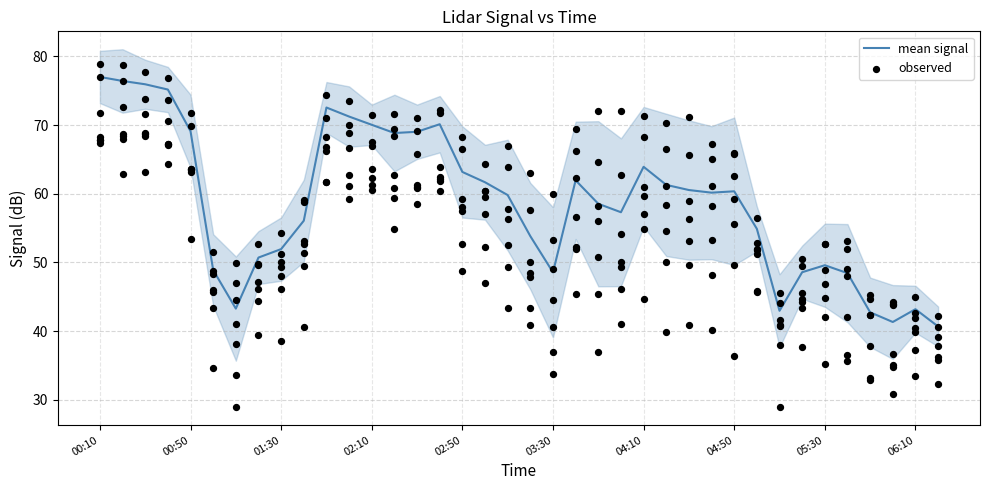

The mean signal series shows 88.3 at 05:30. True or false?

False